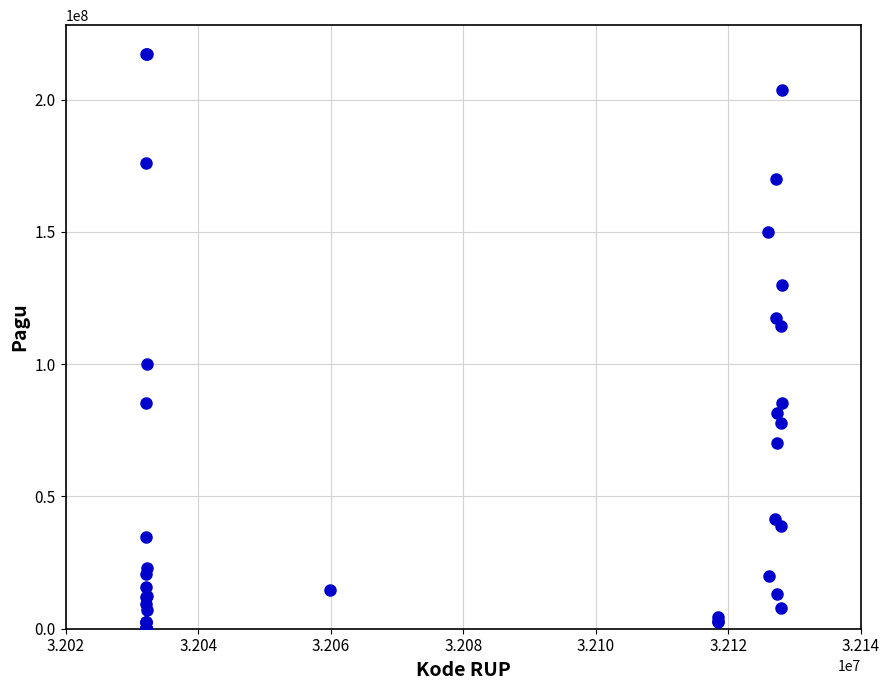

What Y value in the scatter plot is closest to 108830000?

114296000